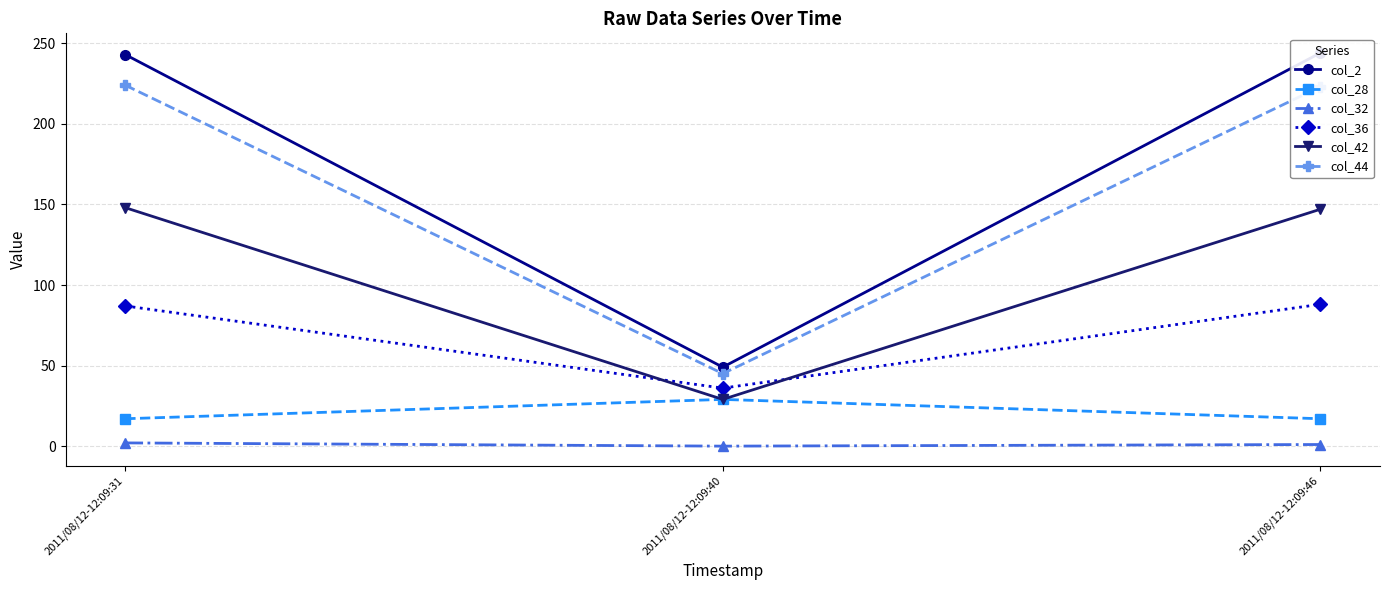

Which series has the largest range (max minus min)?

col_2